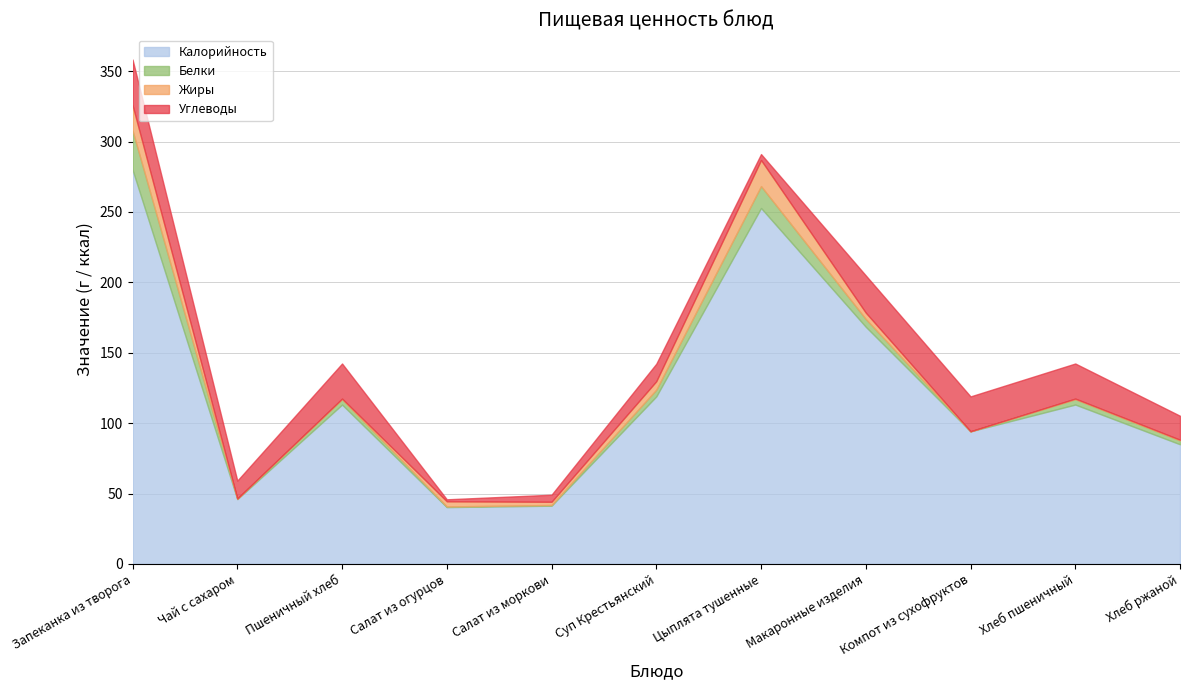

Reading left to right, what are all the values shown in this chart?

Калорийность: 280.0	46.0	113.2	40.4	41.4	119.0	252.8	168.4	94.2	113.2	85.0
Белки: 27.8	0.4	3.8	0.5	0.5	4.8	15.5	5.5	0.0	3.8	2.8
Жиры: 18.0	0.0	0.5	3.6	2.3	6.0	18.6	4.5	0.0	0.5	0.5
Углеводы: 32.4	12.7	24.9	1.4	5.0	12.4	4.2	26.4	24.8	24.9	17.0